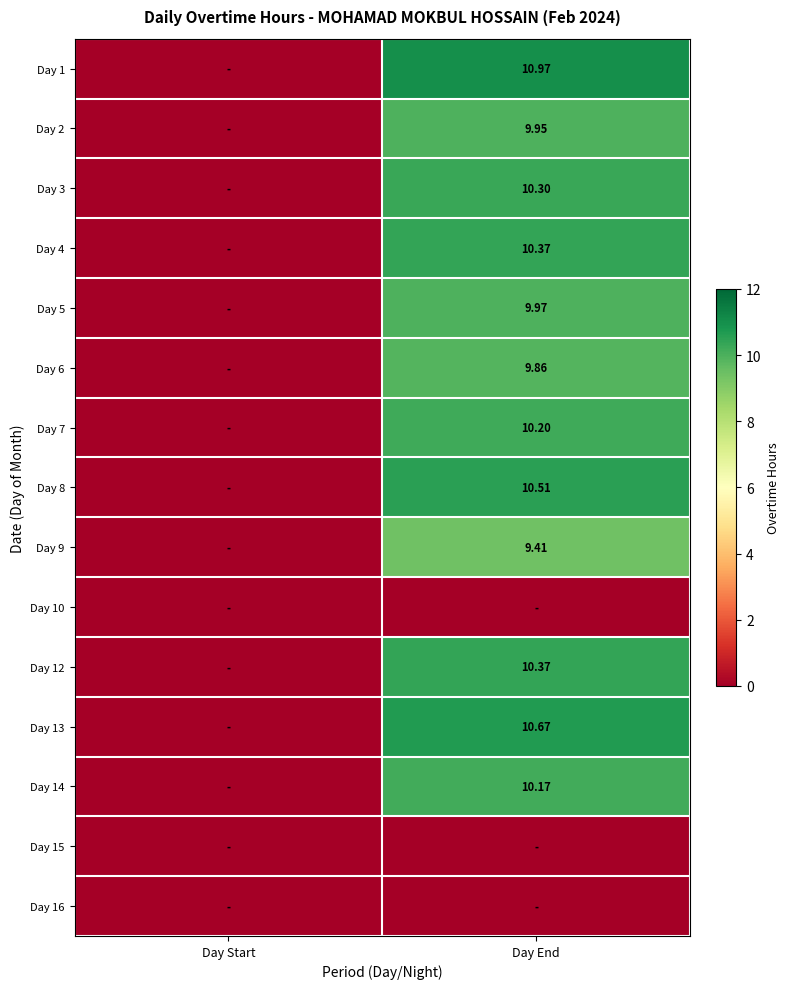

At how many categories does at least one series exceed 3?

1